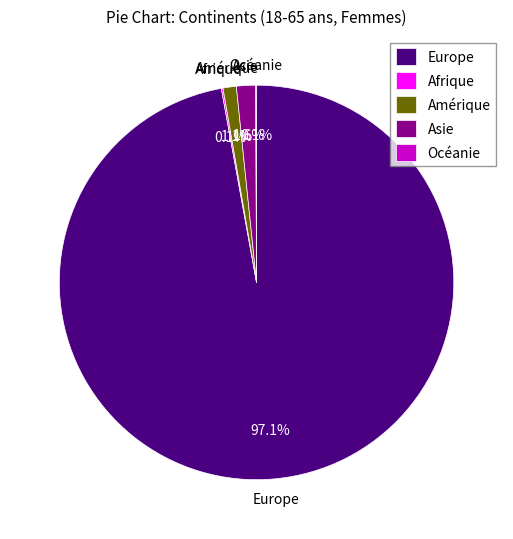

What is the largest slice in the pie chart?

Europe